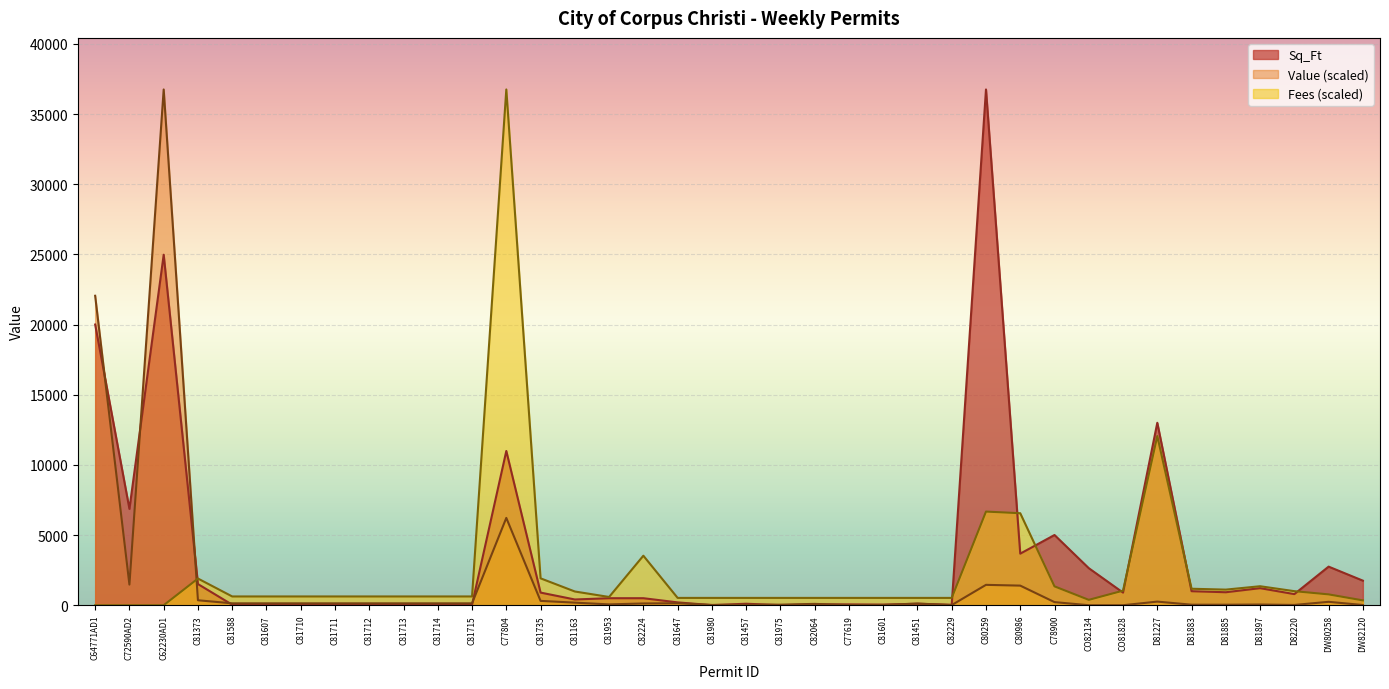

How many values in Value are above zero?

36